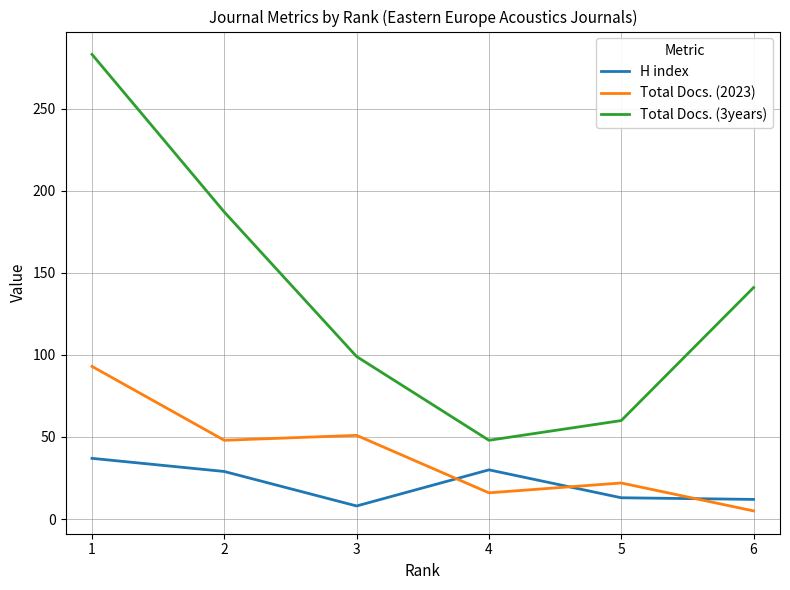

Is it true that Total Docs. (2023) equals 48 at 2?

True